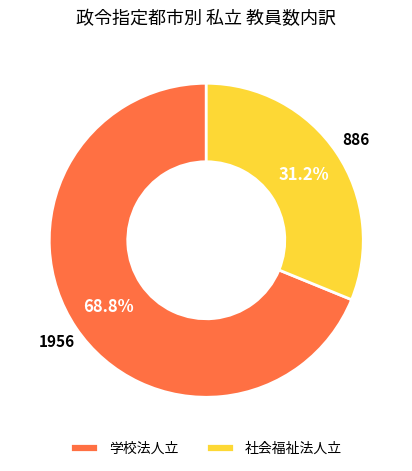

Between 学校法人立 and 社会福祉法人立, which is larger?

学校法人立